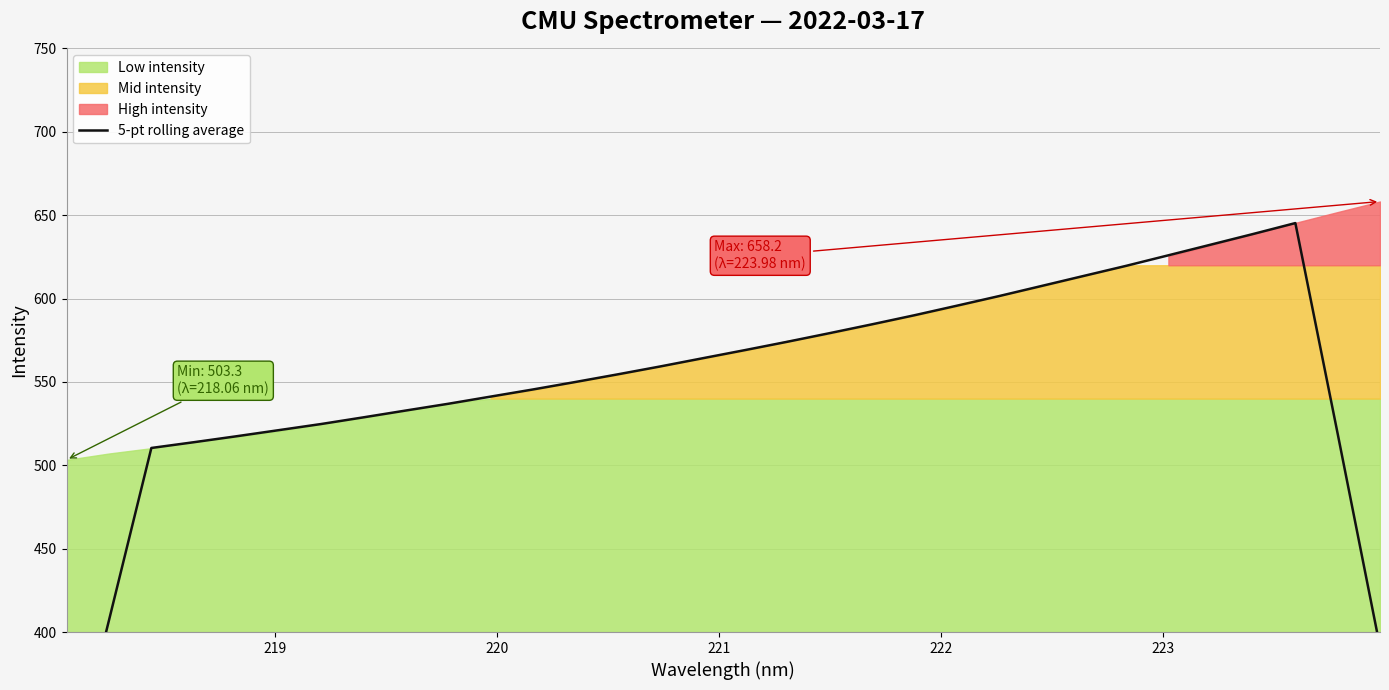

How many data points are above 559?

16